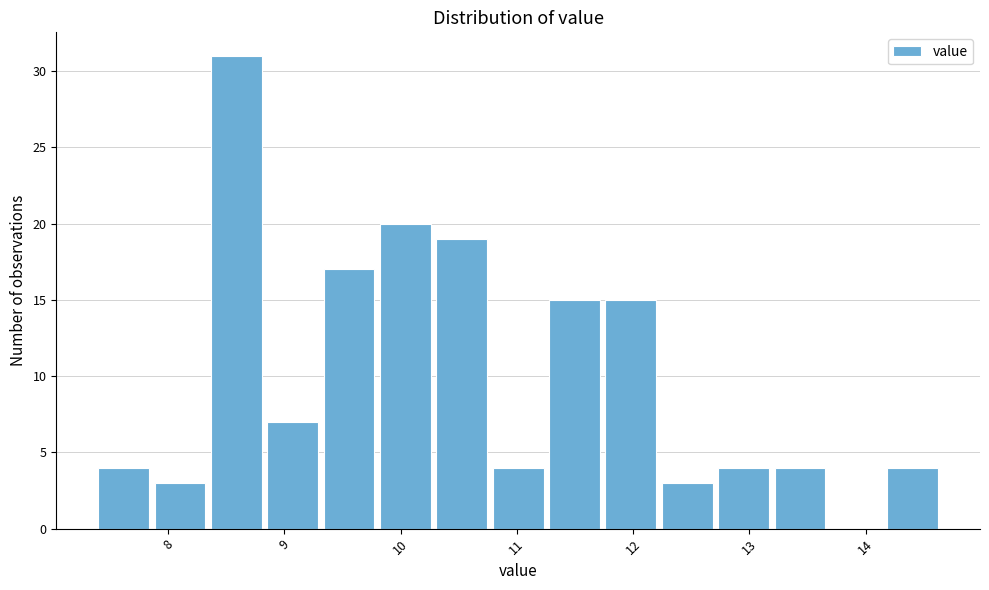

Reading left to right, transcribe this chart: for each bar, give the range it covers on the x-axis and its height. Neither the bar edges nor the heights are printed on the chart, so give them approximately, as read against the axes.

7.4 to 7.9: 4
7.9 to 8.4: 3
8.4 to 8.9: 31
8.9 to 9.3: 7
9.3 to 9.8: 17
9.8 to 10.3: 20
10.3 to 10.8: 19
10.8 to 11.3: 4
11.3 to 11.8: 15
11.8 to 12.2: 15
12.2 to 12.7: 3
12.7 to 13.2: 4
13.2 to 13.7: 4
13.7 to 14.2: 0
14.2 to 14.7: 4